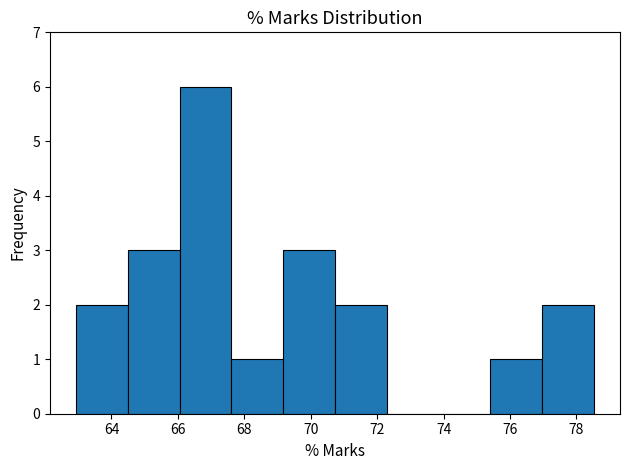

Reading left to right, transcribe this chart: for each bar, give the range it covers on the x-axis and its height. Neither the bar edges nor the heights are printed on the chart, so give them approximately, as read against the axes.

63.0 to 64.4: 2
64.4 to 66.0: 3
66.0 to 67.6: 6
67.6 to 69.2: 1
69.2 to 70.8: 3
70.8 to 72.2: 2
72.2 to 73.8: 0
73.8 to 75.4: 0
75.4 to 77.0: 1
77.0 to 78.6: 2